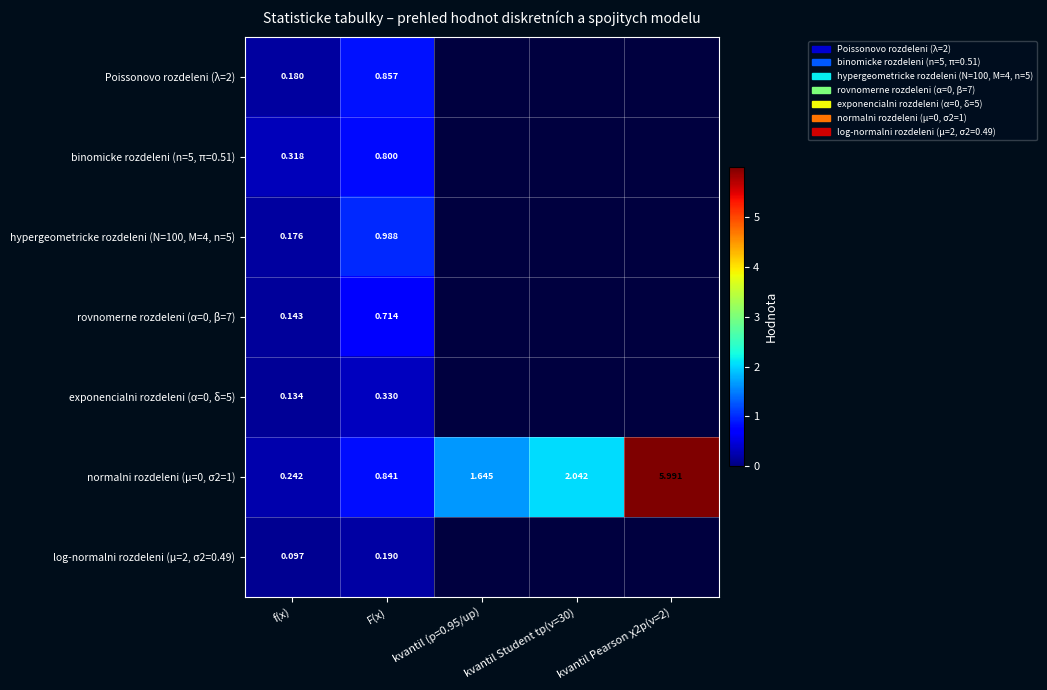

How many data points in normalni rozdeleni (μ=0, σ2=1) are less than 1?

2